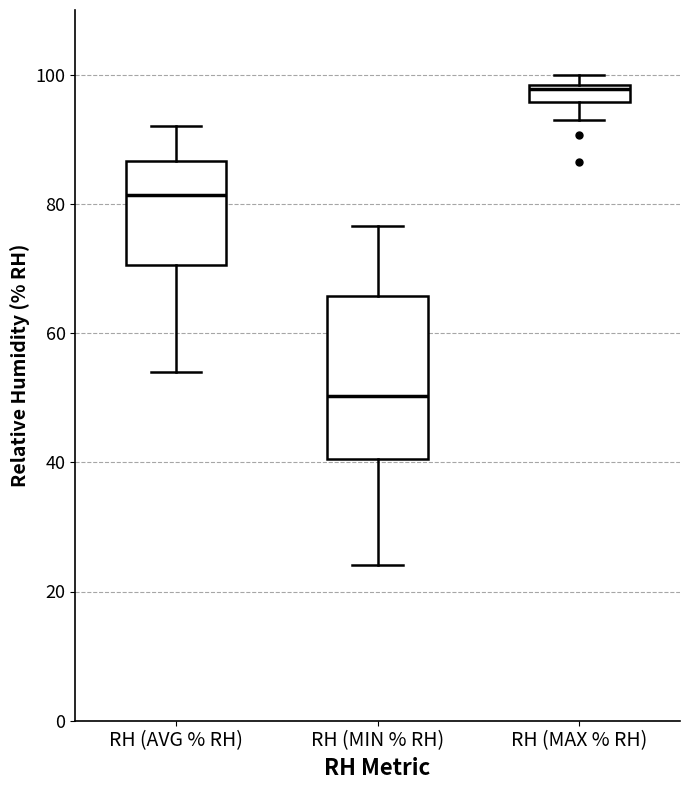

Which box has the lowest median line?

RH (MIN % RH)